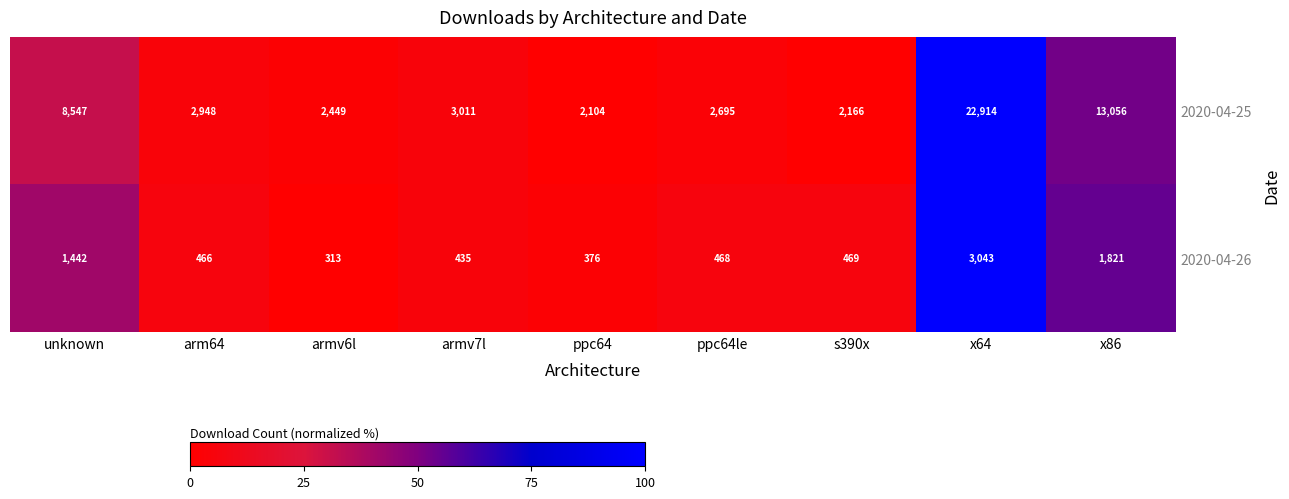

Reading left to right, extract all data points from this chart.

2020-04-25: 8547	2948	2449	3011	2104	2695	2166	22914	13056
2020-04-26: 1442	466	313	435	376	468	469	3043	1821